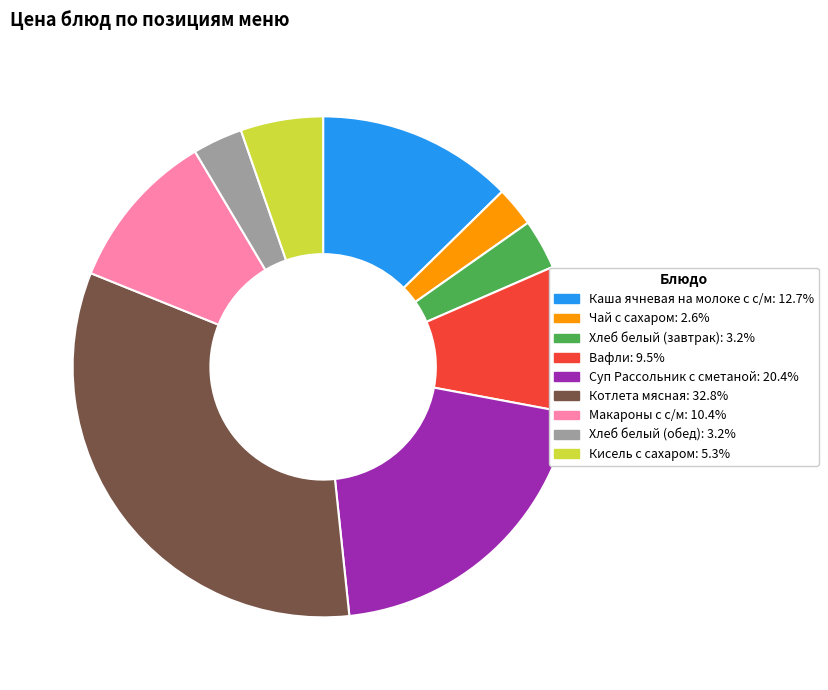

Combined, do Суп Рассольник с сметаной and Хлеб белый (обед) account for over 50%?

No